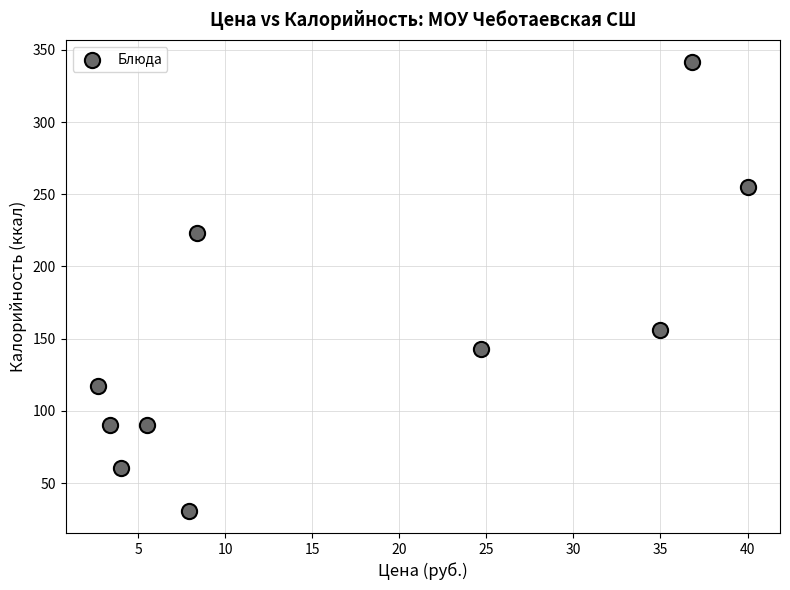

What is the range of X values (max minus min)?

37.3